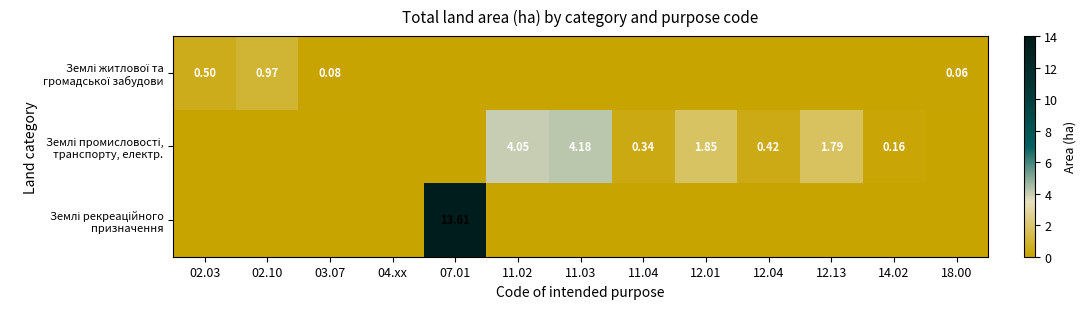

Which series has the largest range (max minus min)?

Землі рекреаційного призначення